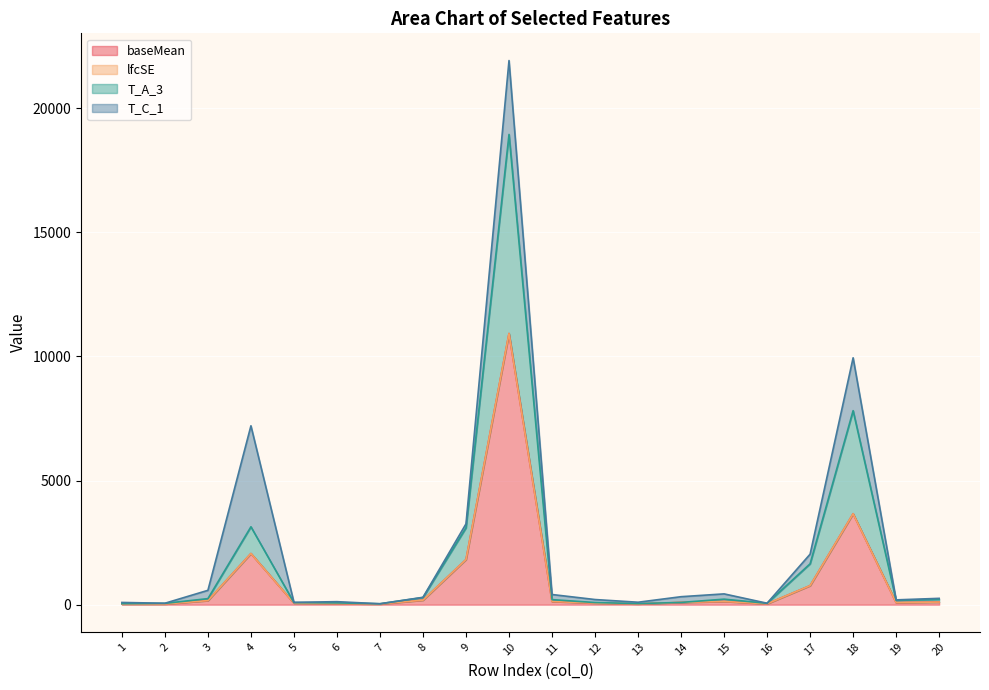

What is the difference between the maximum and minimum values in the T_A_3 series?

18905.3